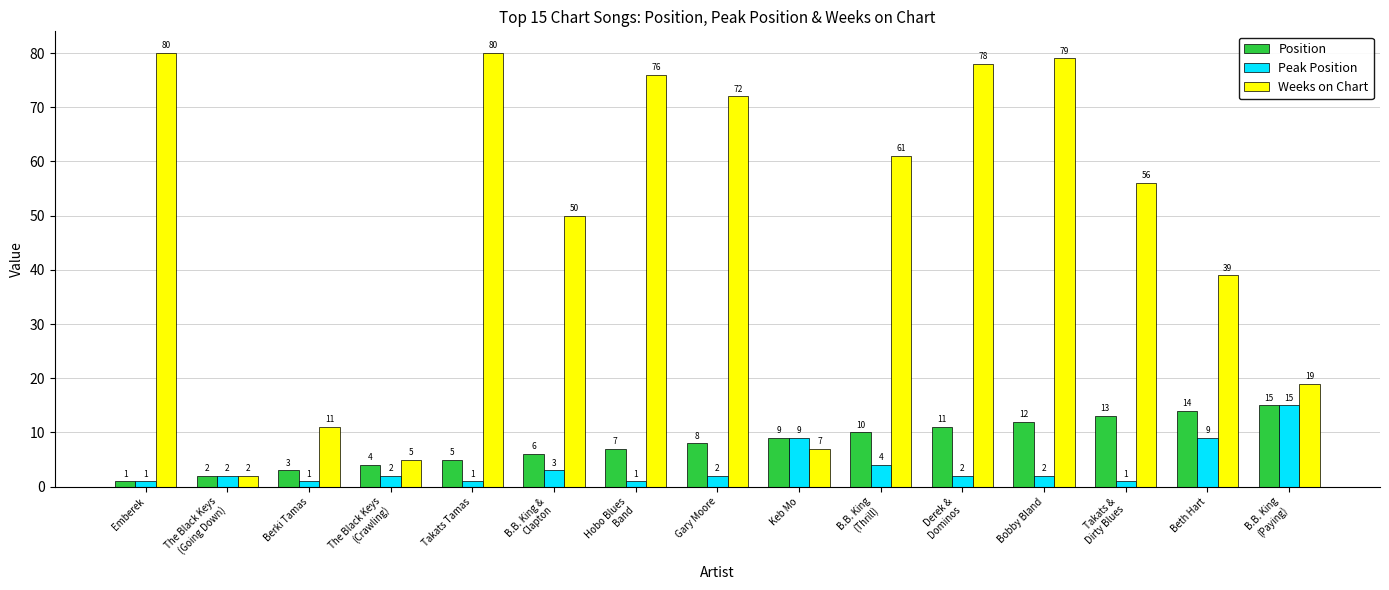

How many values in the Weeks on Chart series are below 56?

7